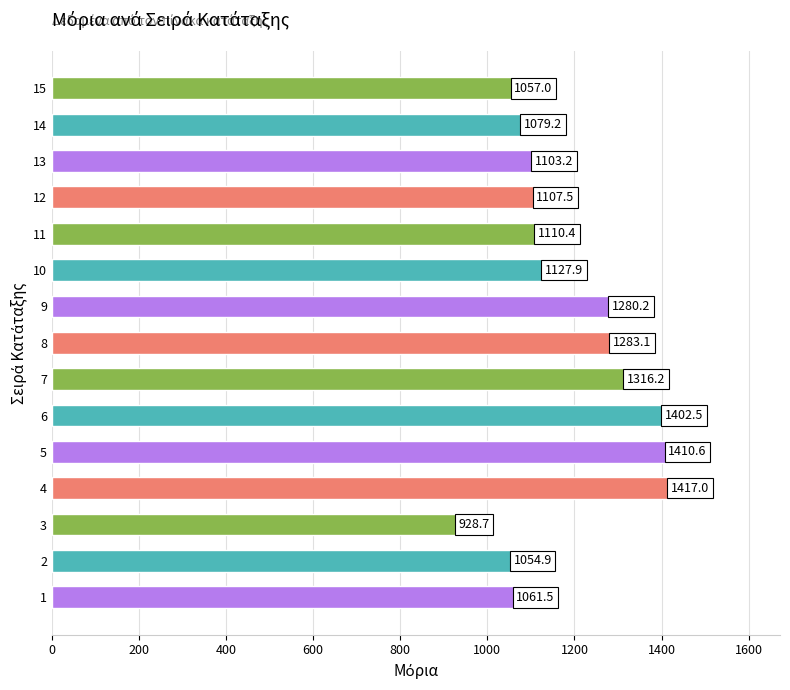

What is the approximate value at 7?

1316.2